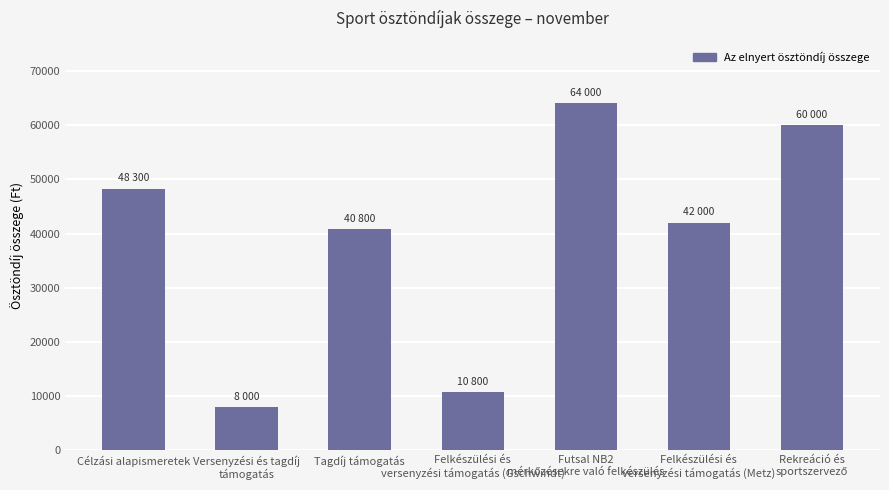

What is the greatest value displayed?

64000